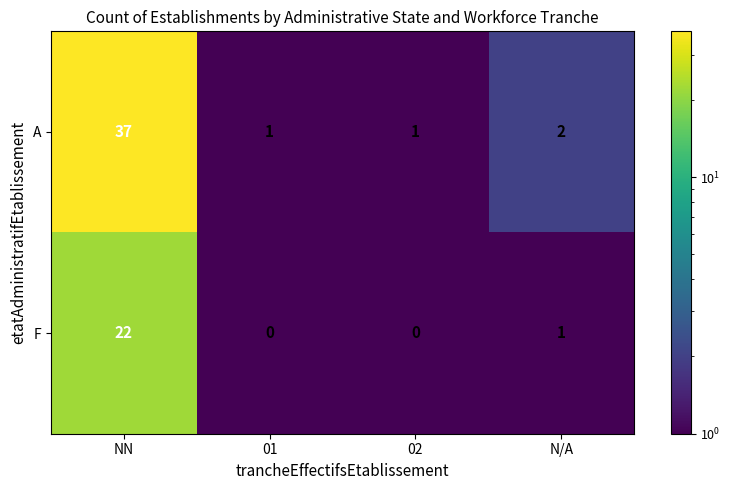

Which series has the largest total across all categories?

A